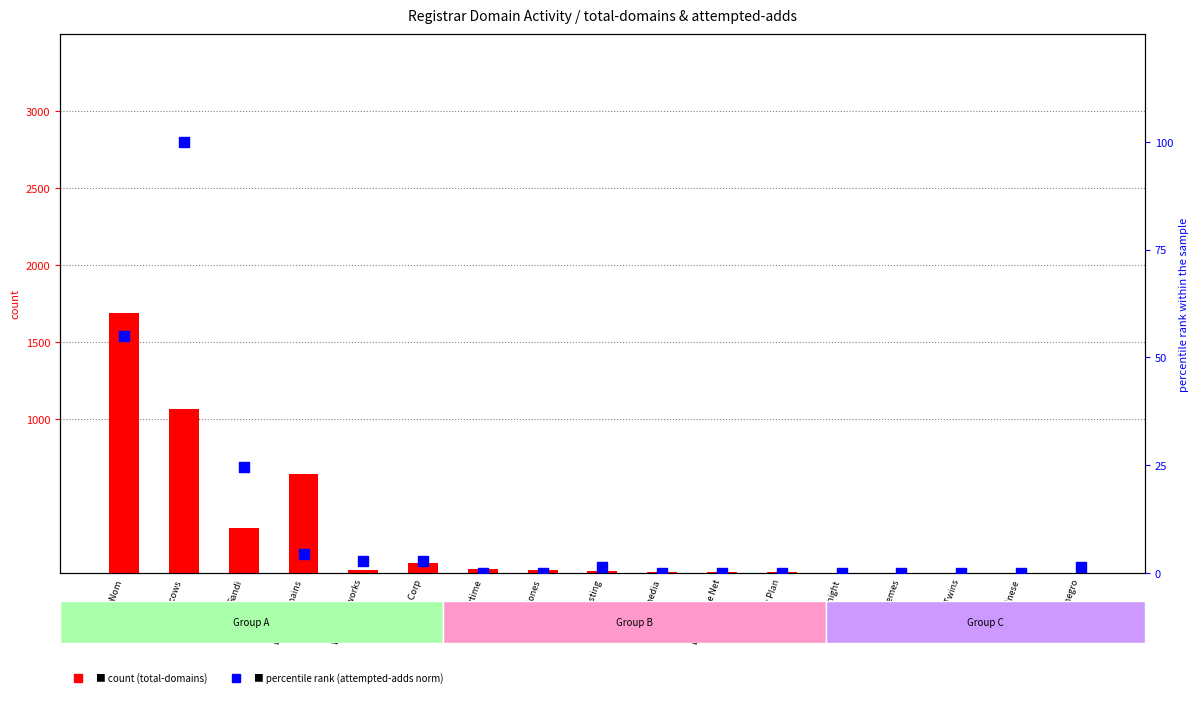

Which series reaches the minimum Y coordinate?

attempted-adds (norm %)